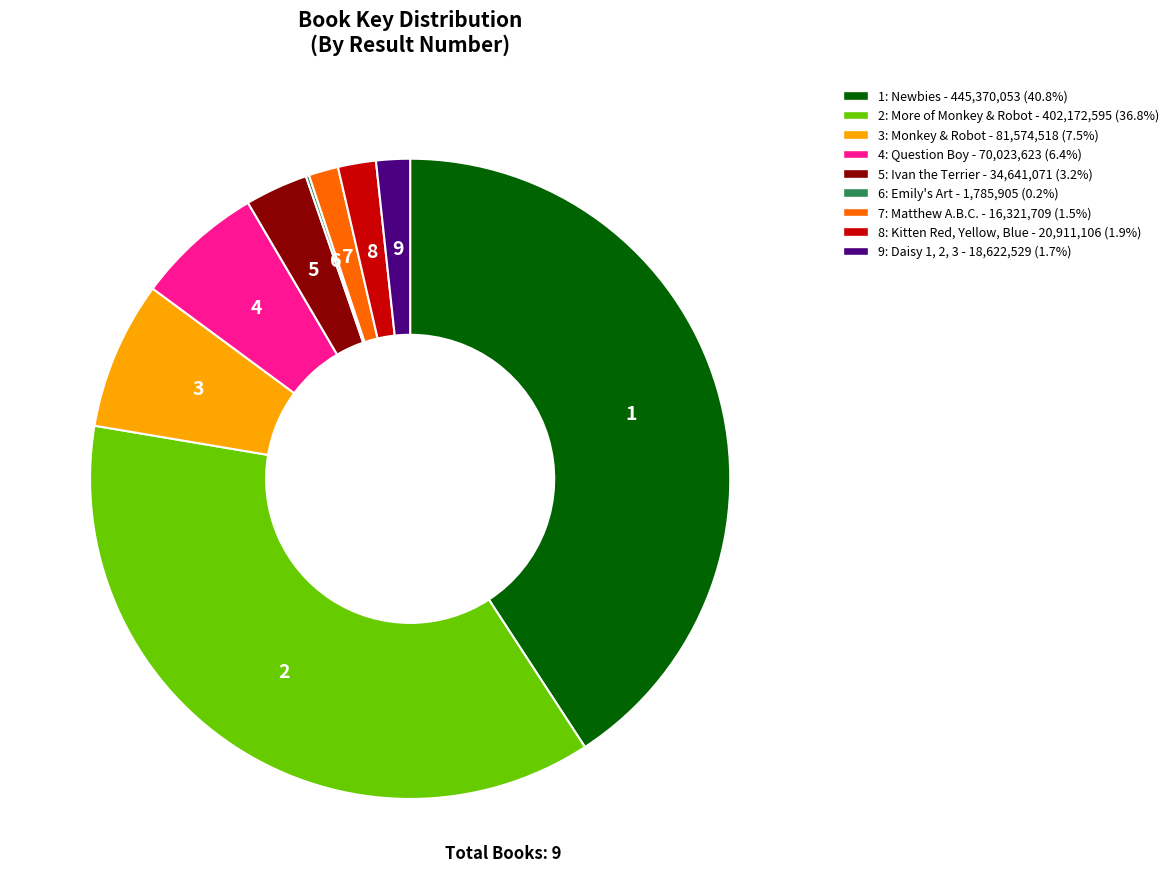

Which has a higher value, 5: Ivan the Terrier or 8: Kitten Red, Yellow, Blue?

5: Ivan the Terrier